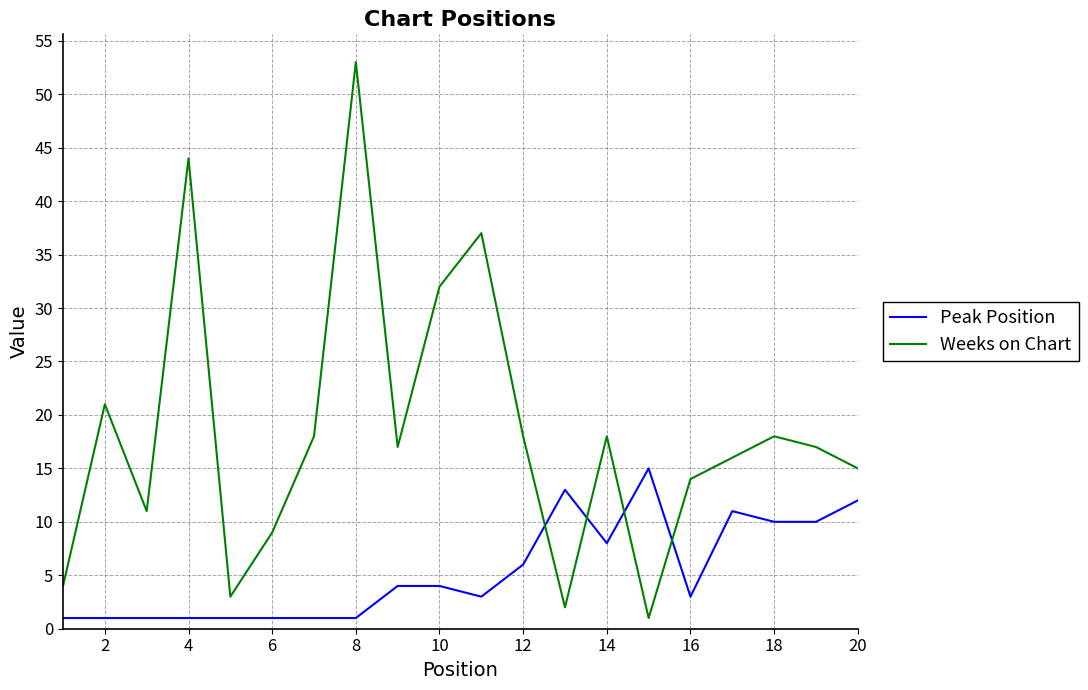

Which series has the largest range (max minus min)?

Weeks on Chart